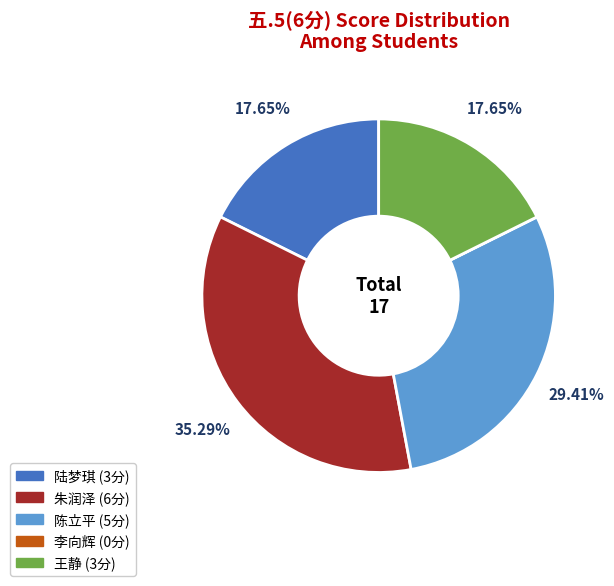

Is there a majority slice in this chart?

No